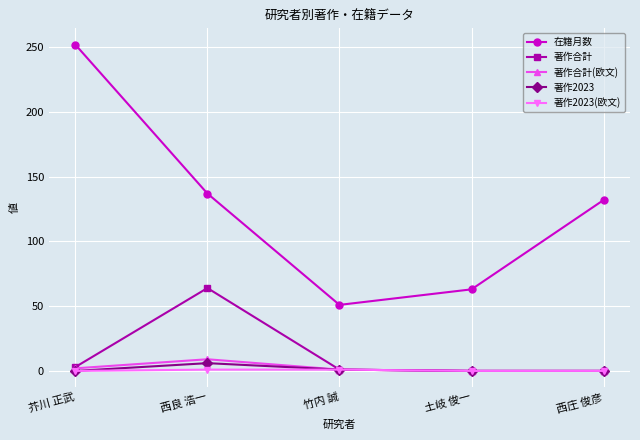

What are all the series names shown in the legend?

在籍月数, 著作合計, 著作合計(欧文), 著作2023, 著作2023(欧文)